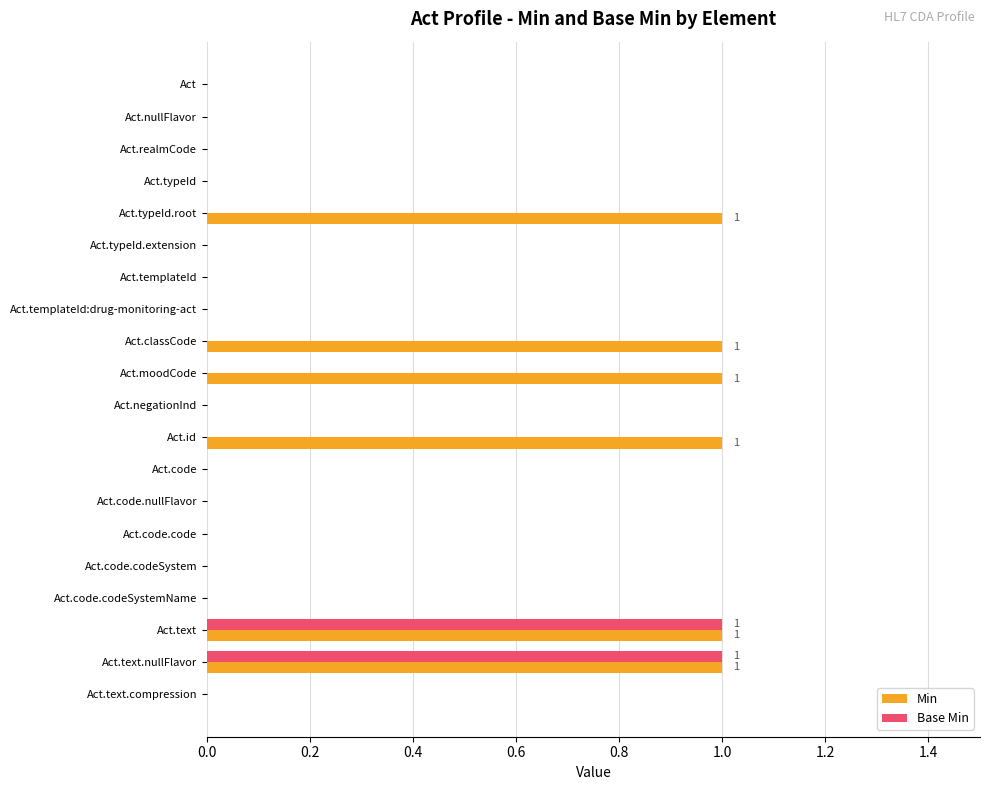

What are all the series names shown in the legend?

Min, Base Min